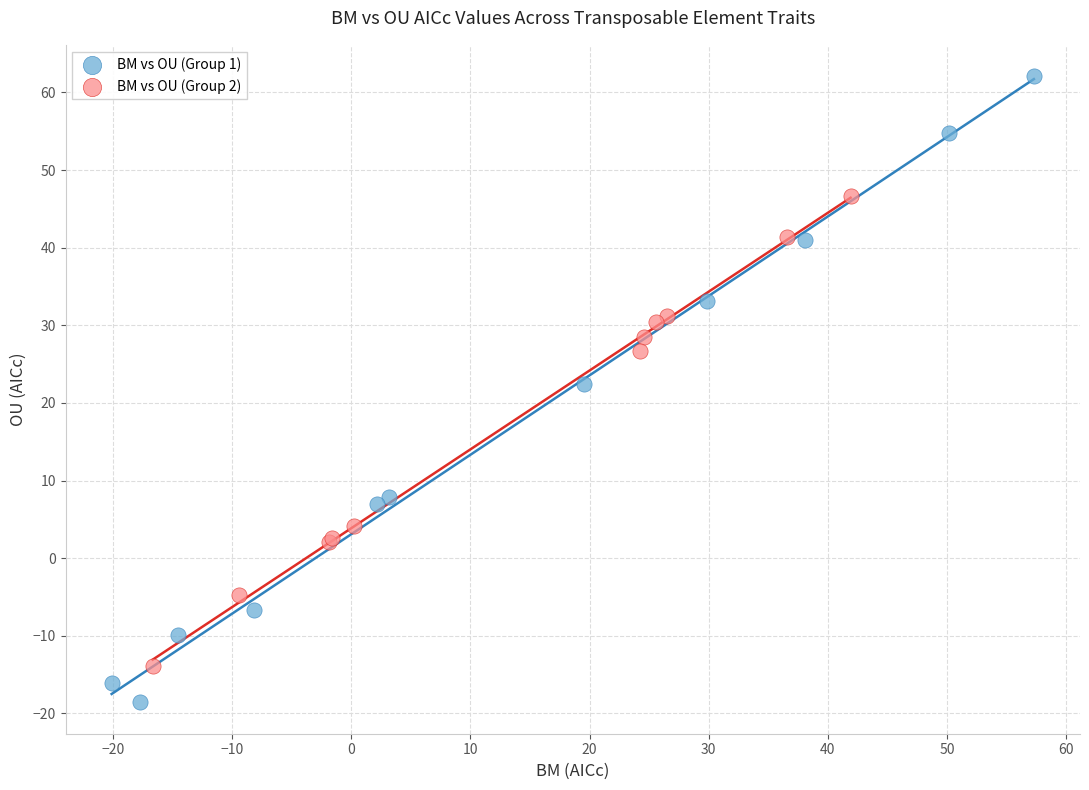

Which series reaches the maximum Y coordinate?

BM vs OU (Group 1)